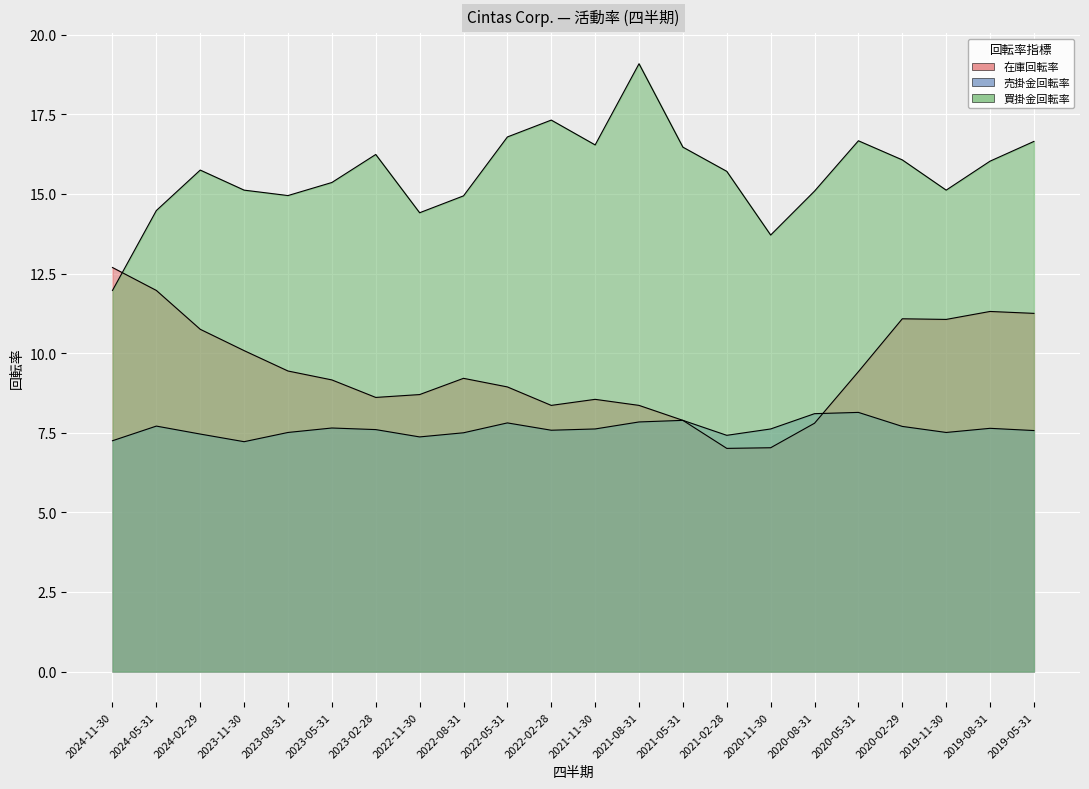

In 買掛金回転率, how many points are lower than both neighbors (excluding endpoints)?

5